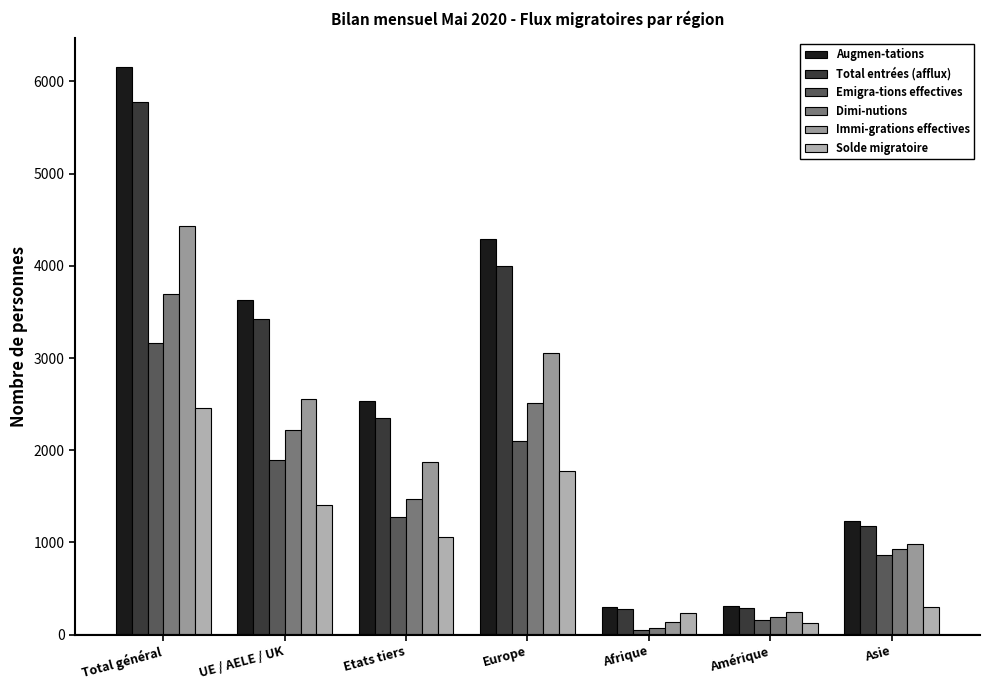

Reading left to right, transcribe all the data shown in this chart.

Augmen-tations: 6159	3627	2532	4286	302	309	1227
Total entrées (afflux): 5774	3425	2349	4003	278	285	1180
Emigra-tions effectives: 3168	1895	1273	2095	47	155	867
Dimi-nutions: 3698	2223	1475	2511	68	188	926
Immi-grations effectives: 4431	2560	1871	3051	132	248	981
Solde migratoire: 2461	1404	1057	1775	234	121	301